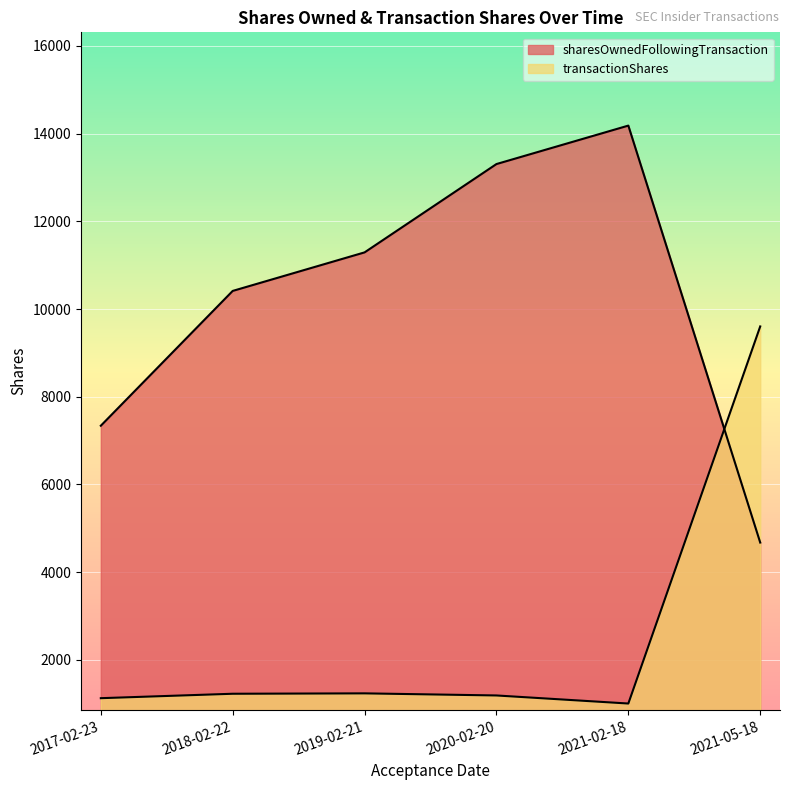

The value of sharesOwnedFollowingTransaction at 2019-02-21 is 15969. True or false?

False